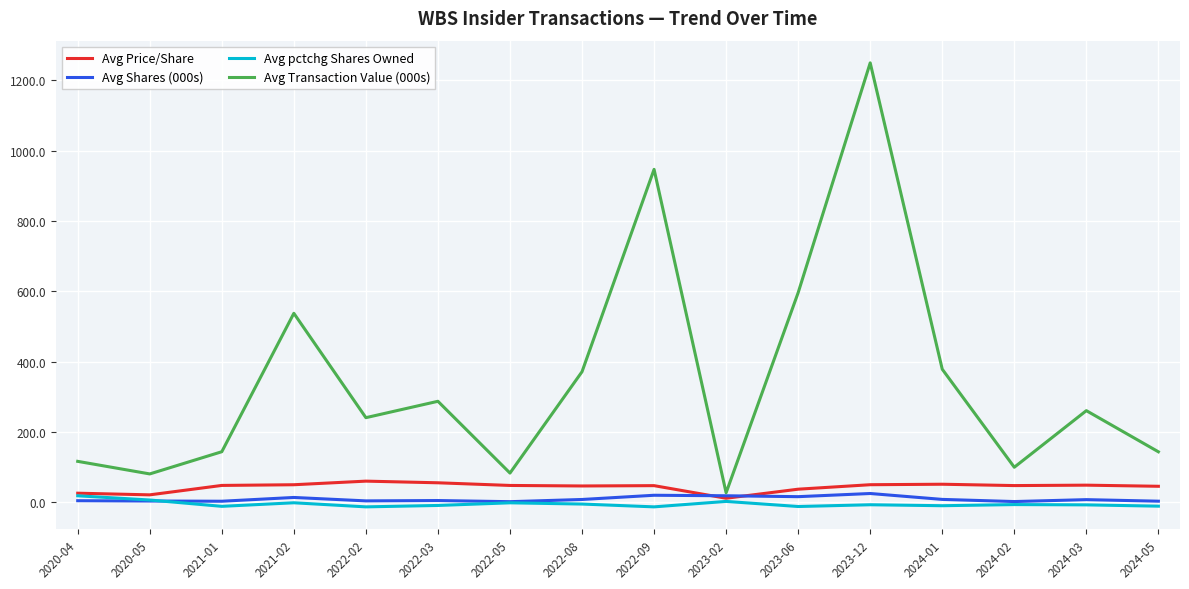

What is the sum of the Avg Price/Share values at 2022-08 and 2024-01?

97.8